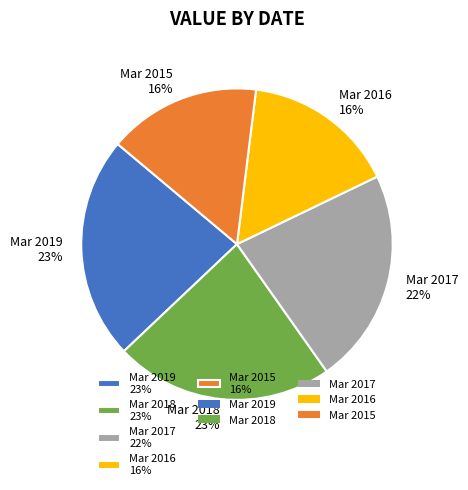

To the nearest percent, what is the combined percentage of Mar 2018 and Mar 2015?

39%